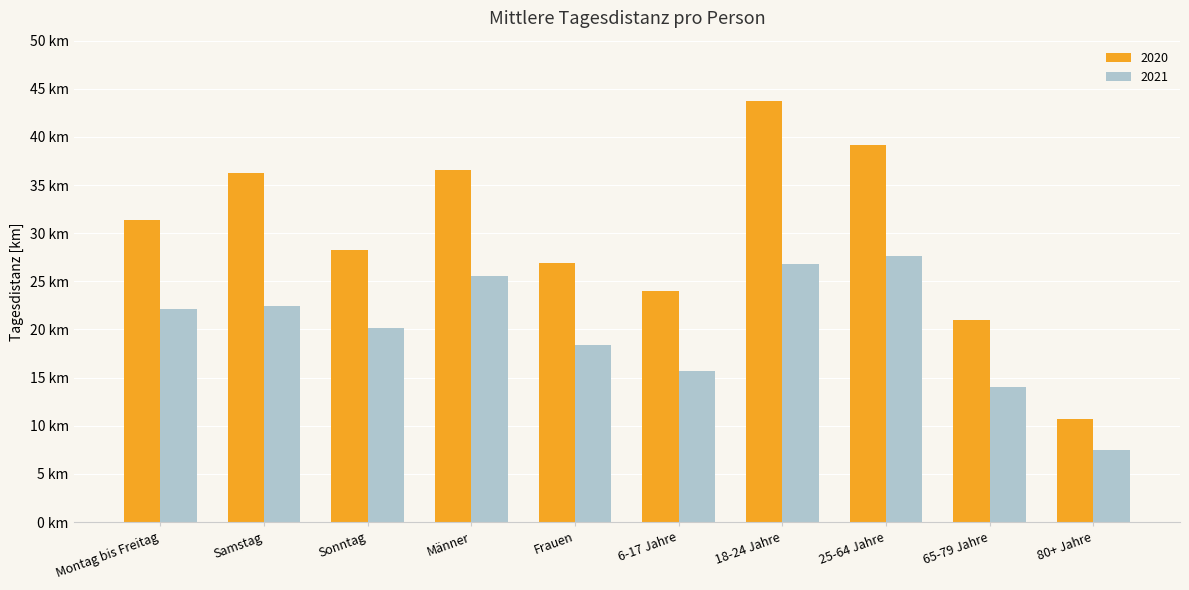

Read the 2020 value at Frauen.

26.9